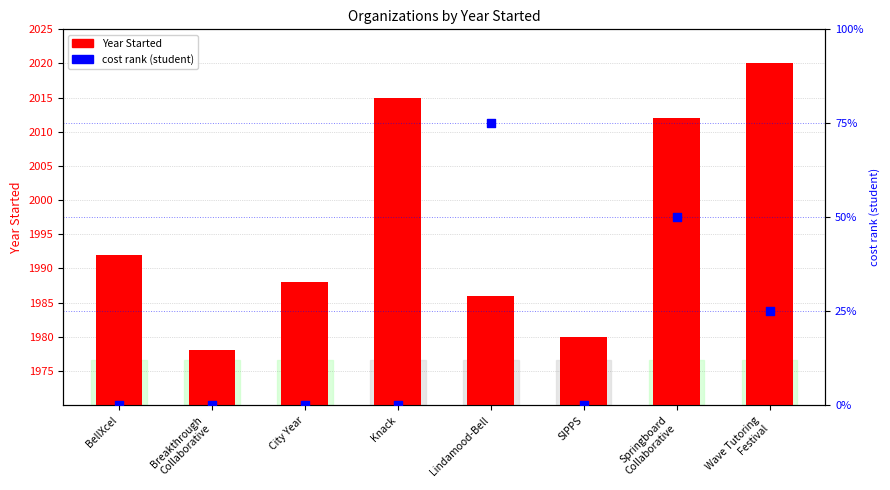

At which category is the sum across all series the highest?

Springboard
Collaborative